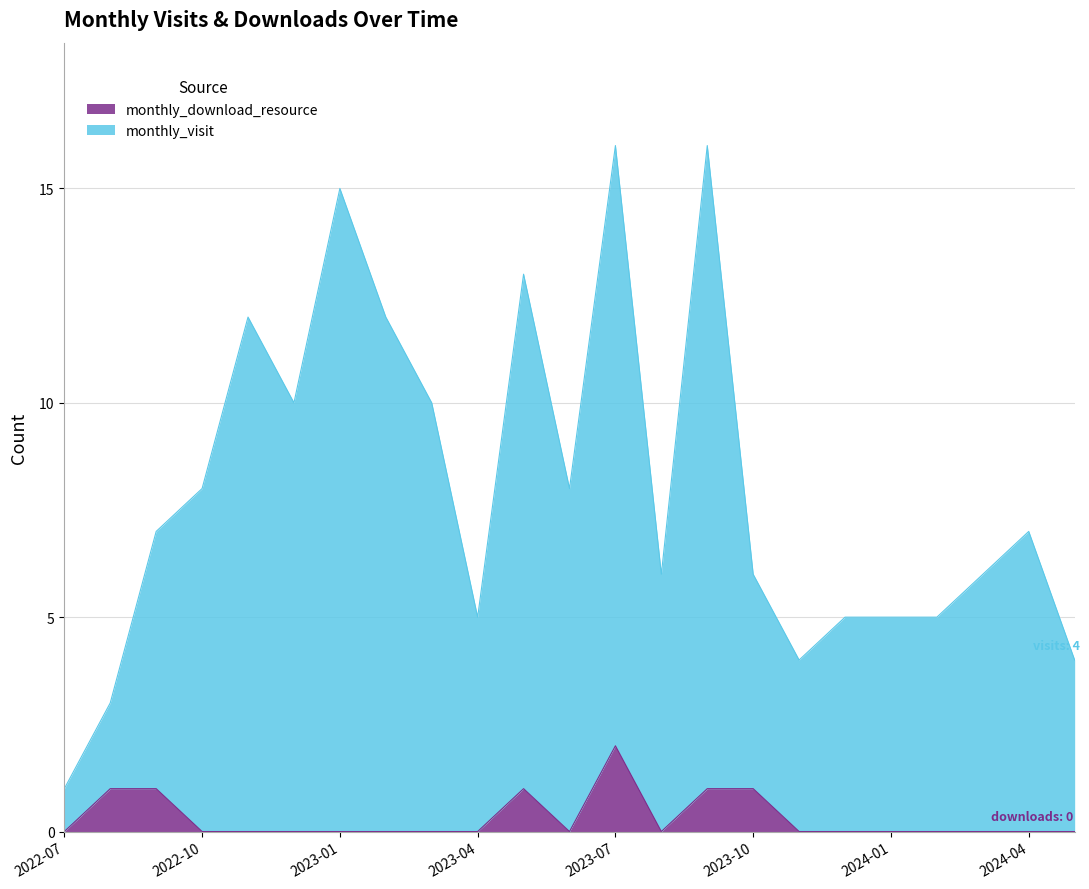

Which category has the highest value in the monthly_download_resource series?

2023-07